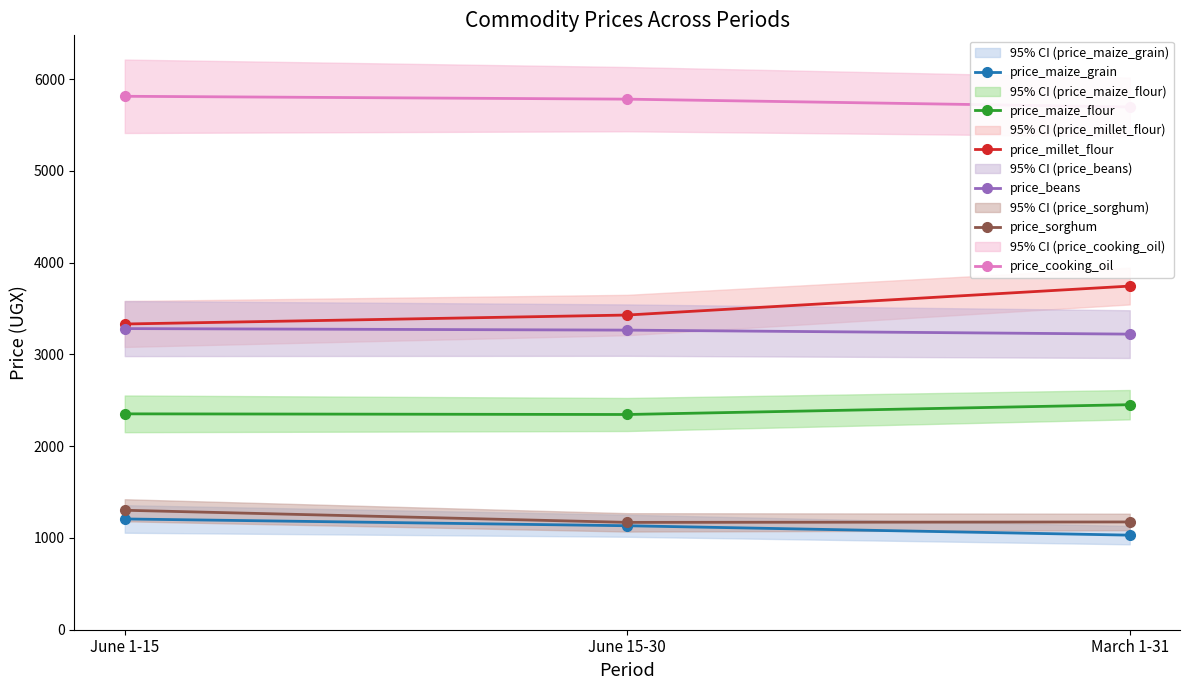

The value of price_cooking_oil at June 15-30 is 7897.0. True or false?

False